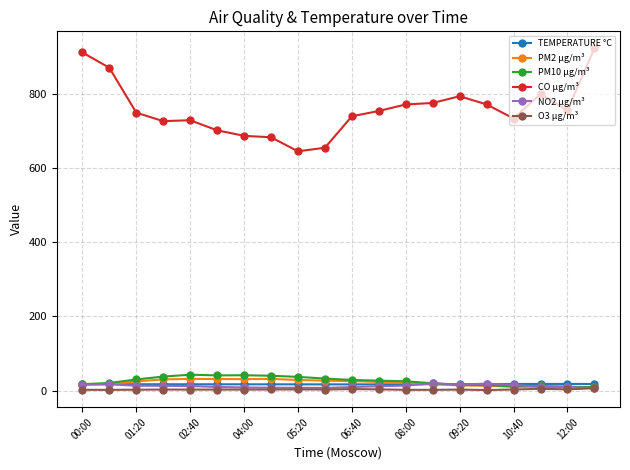

At how many categories does at least one series exceed 109?

20